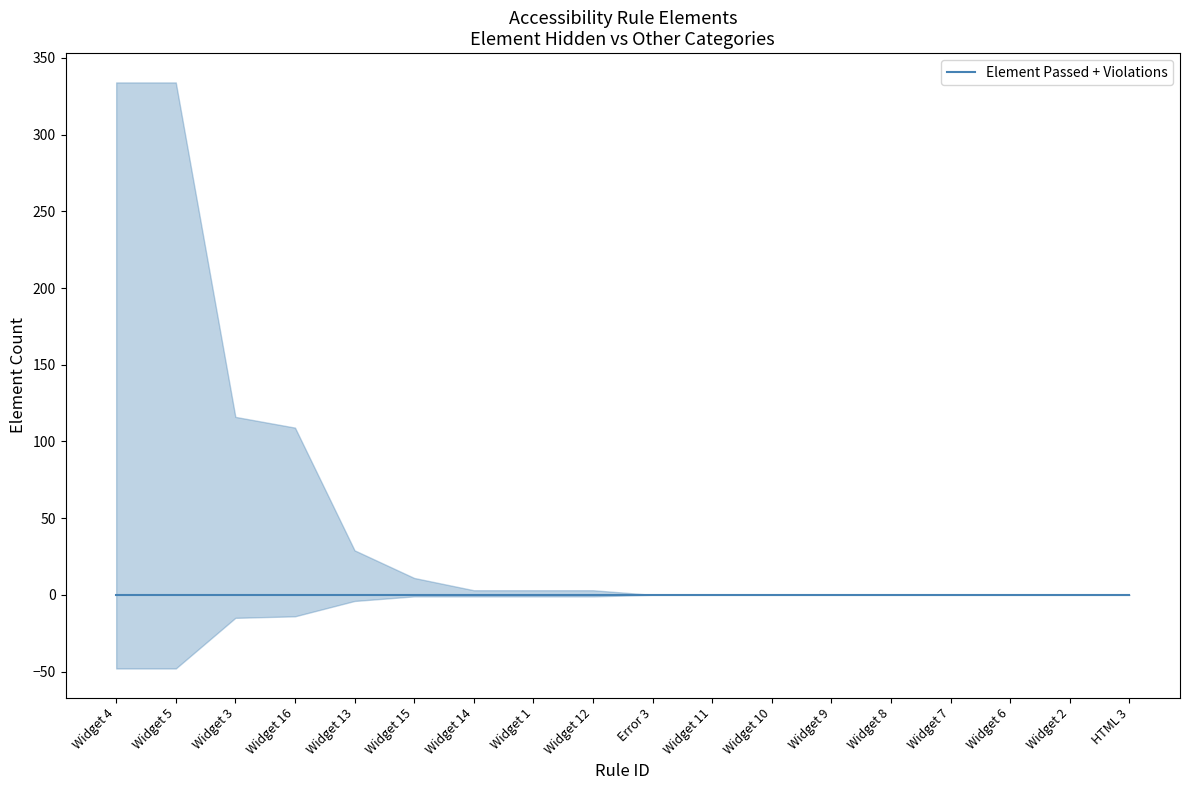

The Element Hidden series shows 1 at Widget 14. True or false?

True